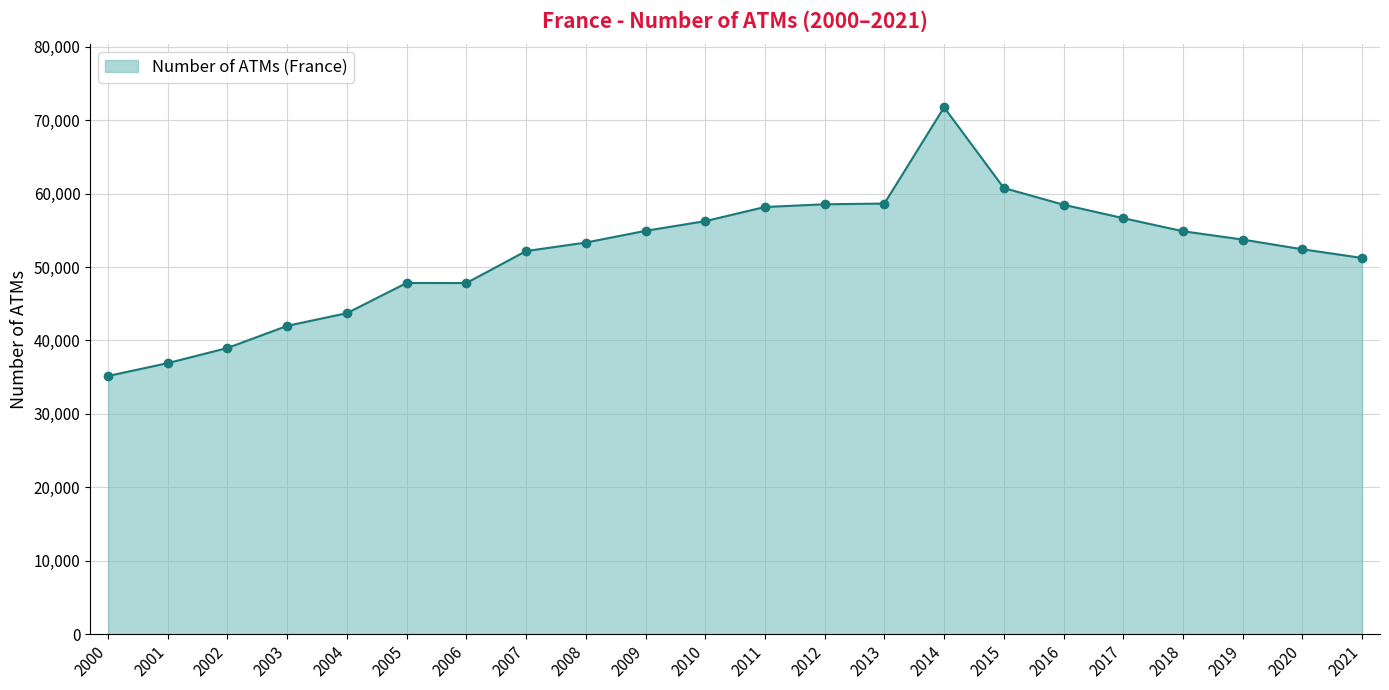

What is the ratio of the value at 2018 to the value at 2011?

0.9